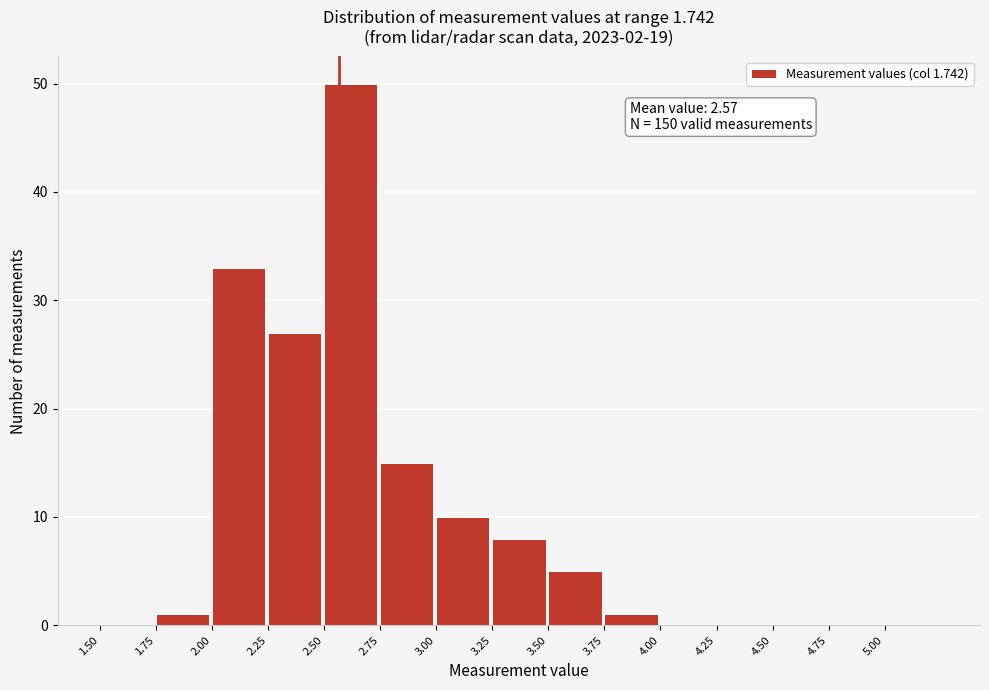

Which range on the x-axis has the tallest bar?

2.50 to 2.75